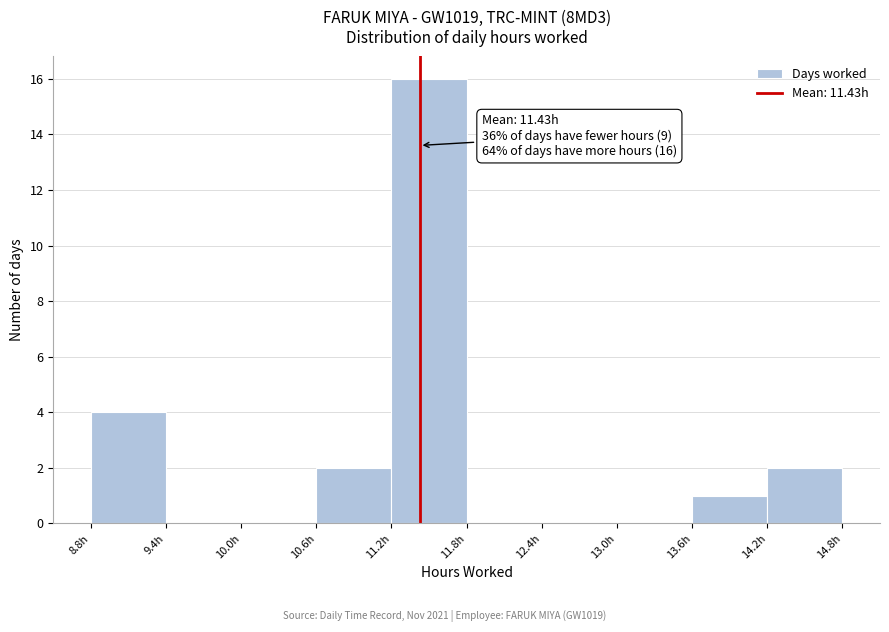

Over which range of the x-axis is the bar tallest?

11.2 to 11.8